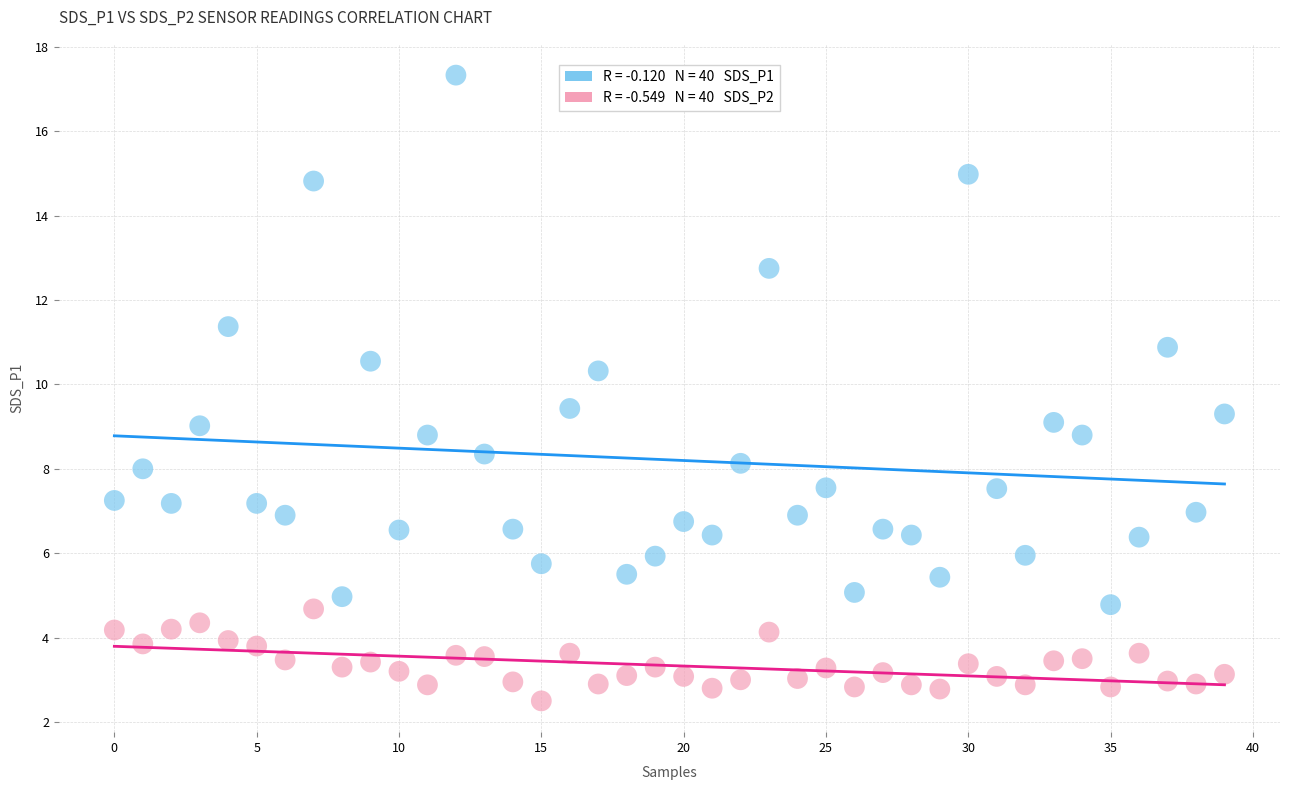

Across all data points, what is the range of Y values (max minus min)?

14.8